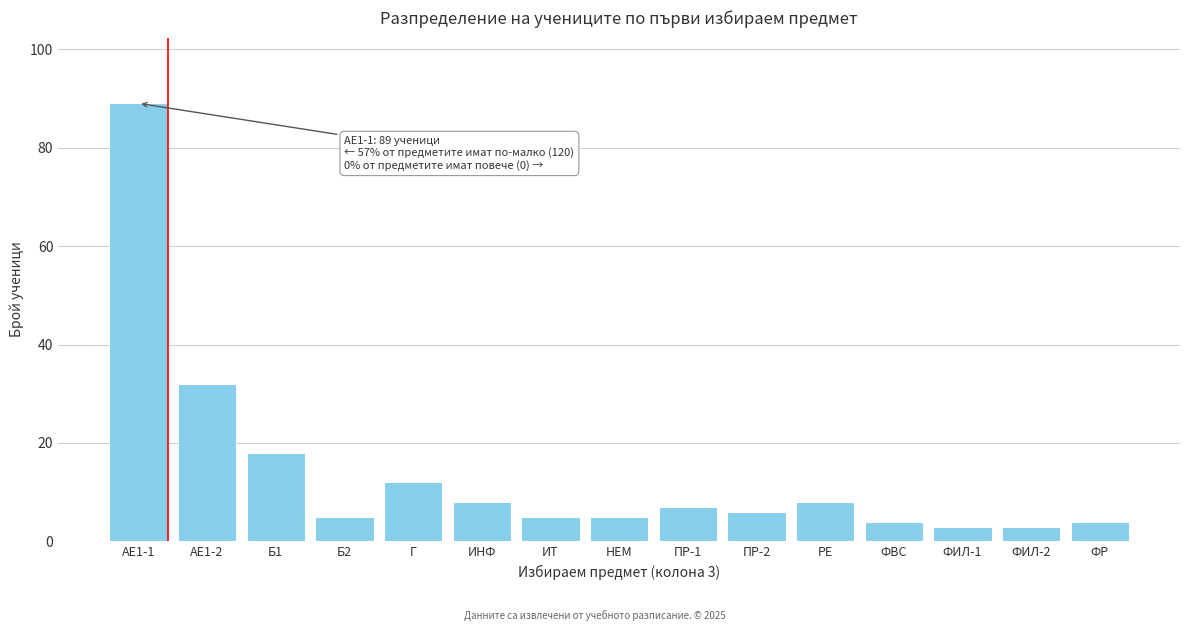

Reading left to right, what are all the values shown in this chart?

АЕ1-1=89	АЕ1-2=32	Б1=18	Б2=5	Г=12	ИНФ=8	ИТ=5	НЕМ=5	ПР-1=7	ПР-2=6	РЕ=8	ФВС=4	ФИЛ-1=3	ФИЛ-2=3	ФР=4